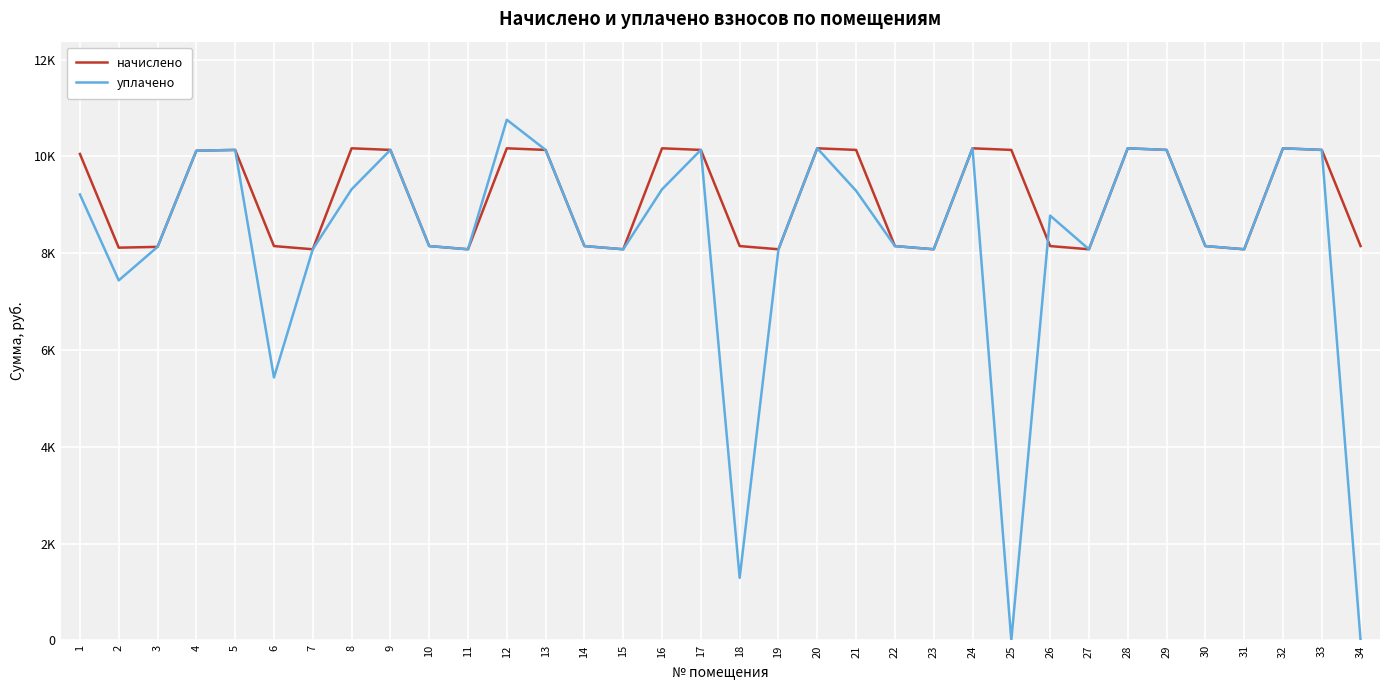

The начислено series shows 8131.0 at 3. True or false?

True